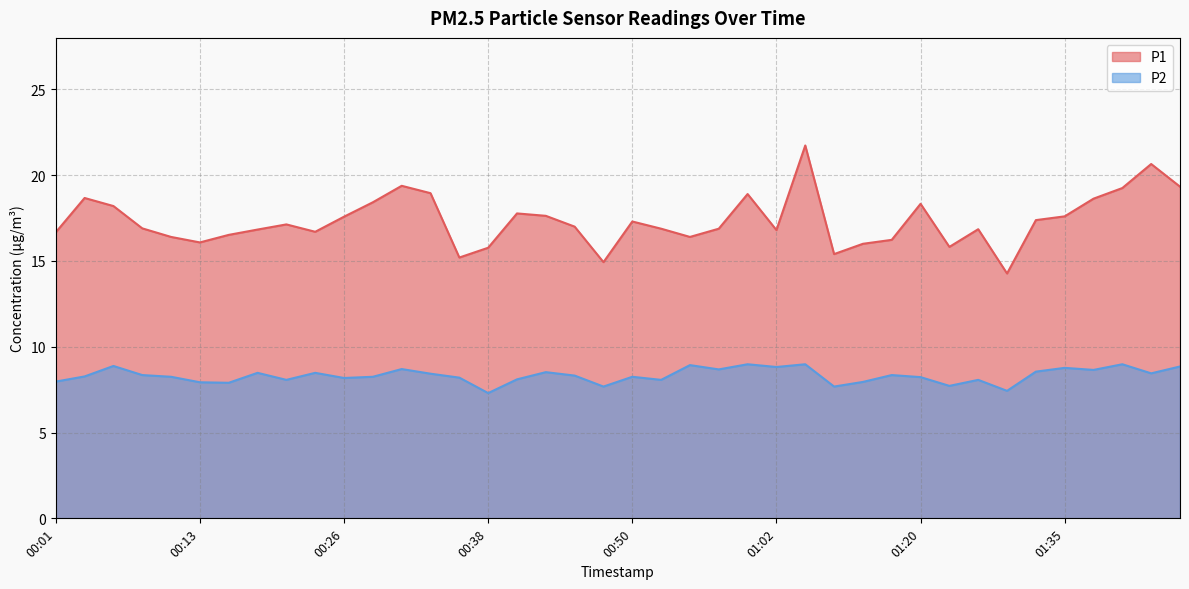

Does the chart have visible grid lines?

Yes